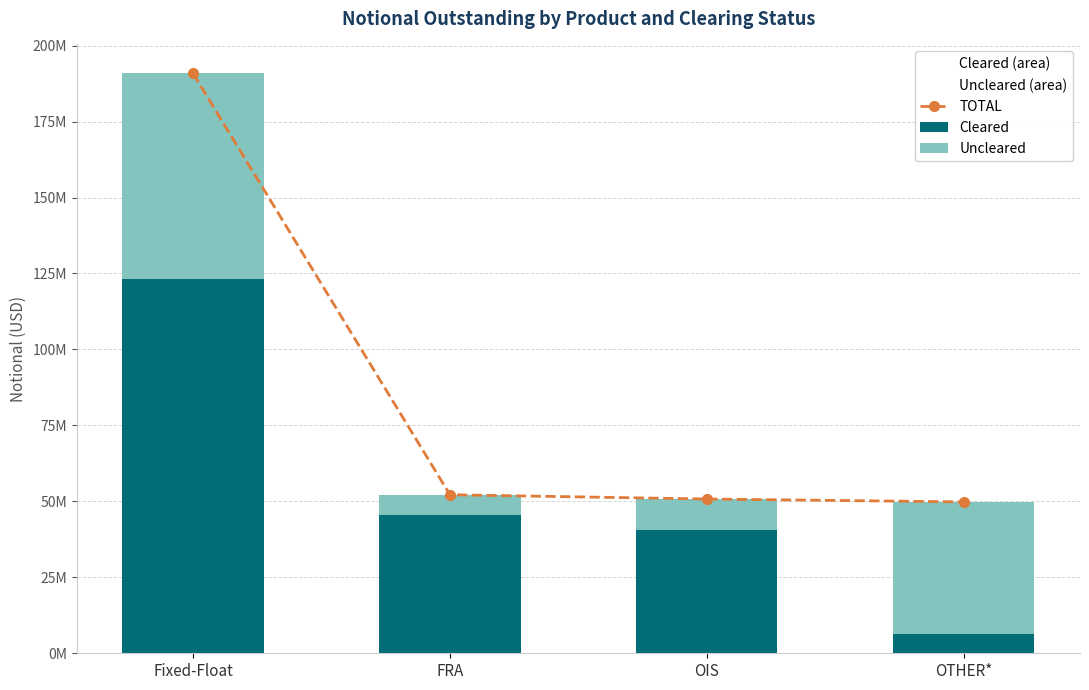

Reading right to left, list all the values displayed in this chart.

TOTAL: 49828044	50770301	52176901	190835006
Cleared: 6322799	40587212	45426509	123026383
Uncleared: 43505245	10183089	6750392	67808623